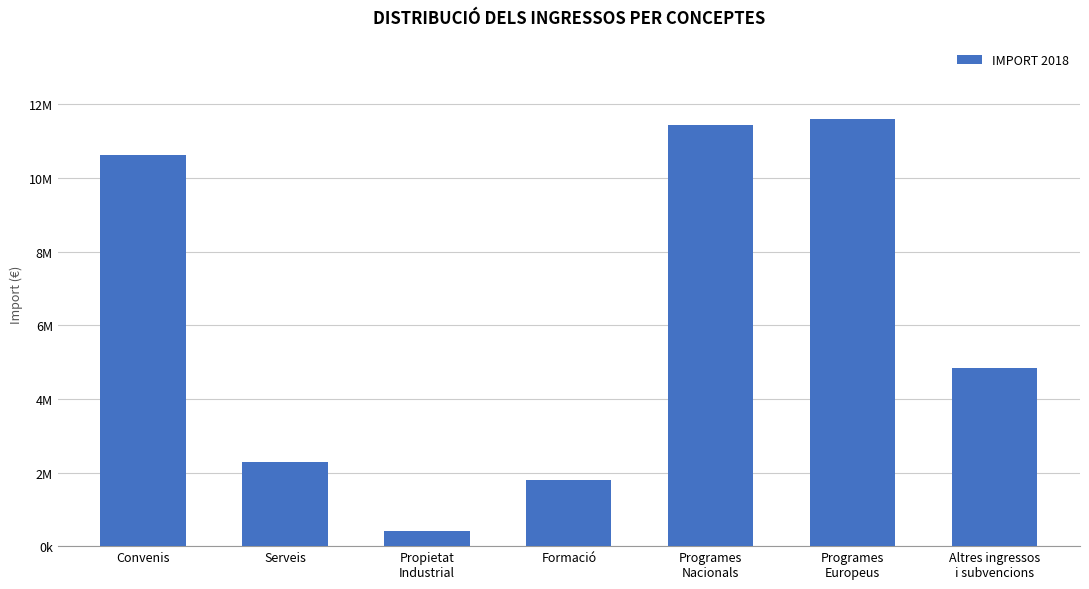

Are the bars grouped side by side (vs. stacked)?

No